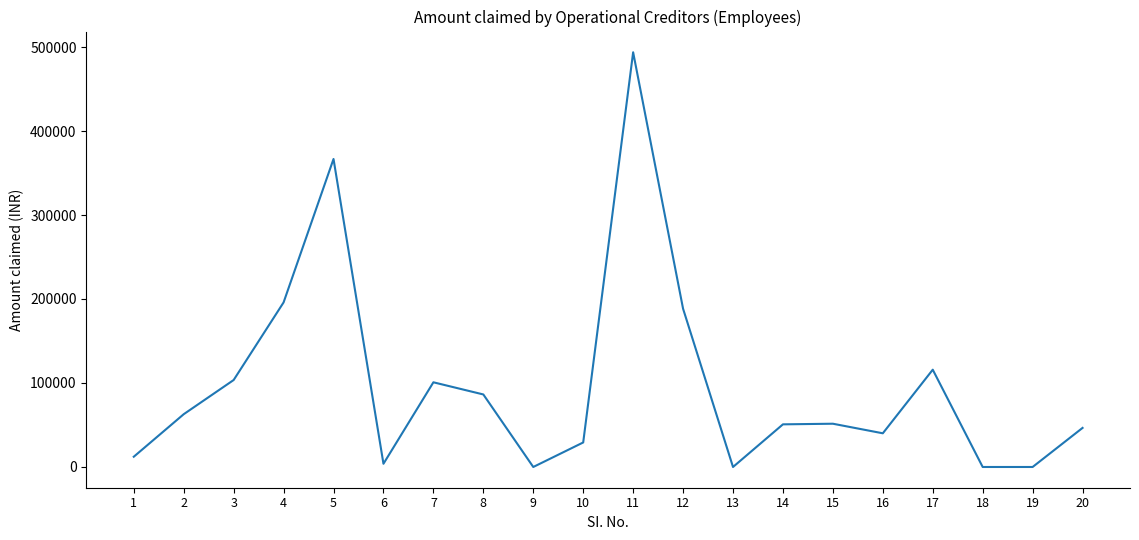

The value at 13 is 0. True or false?

True